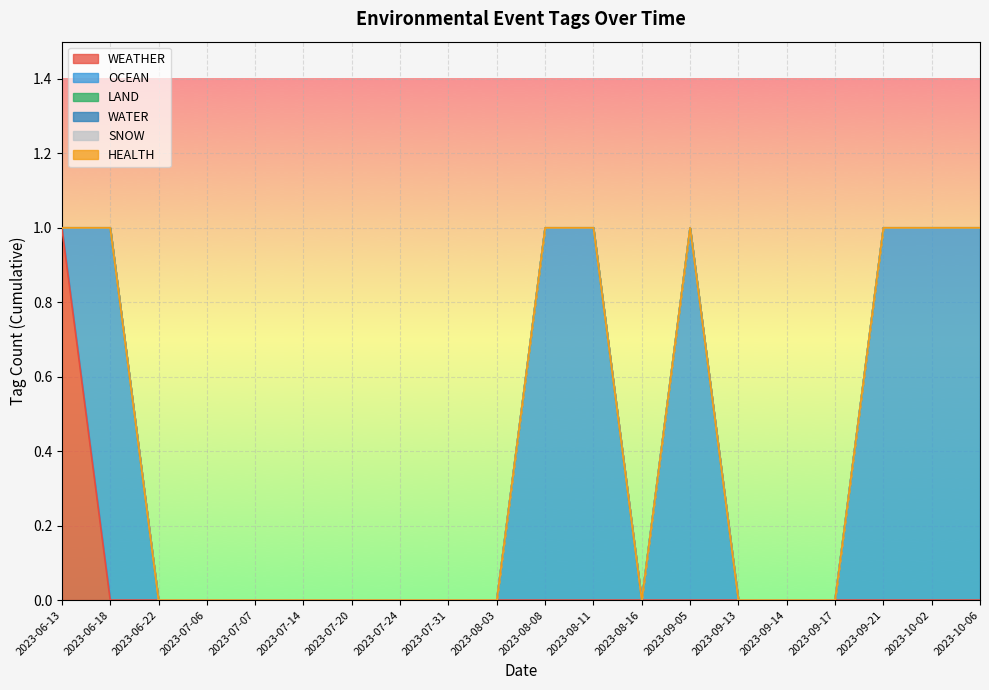

Which series has the largest range (max minus min)?

WEATHER